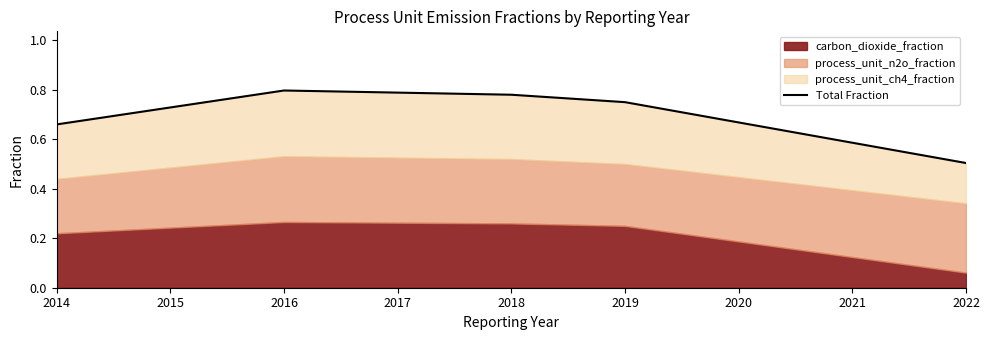

What is the sum of all values?

3.5